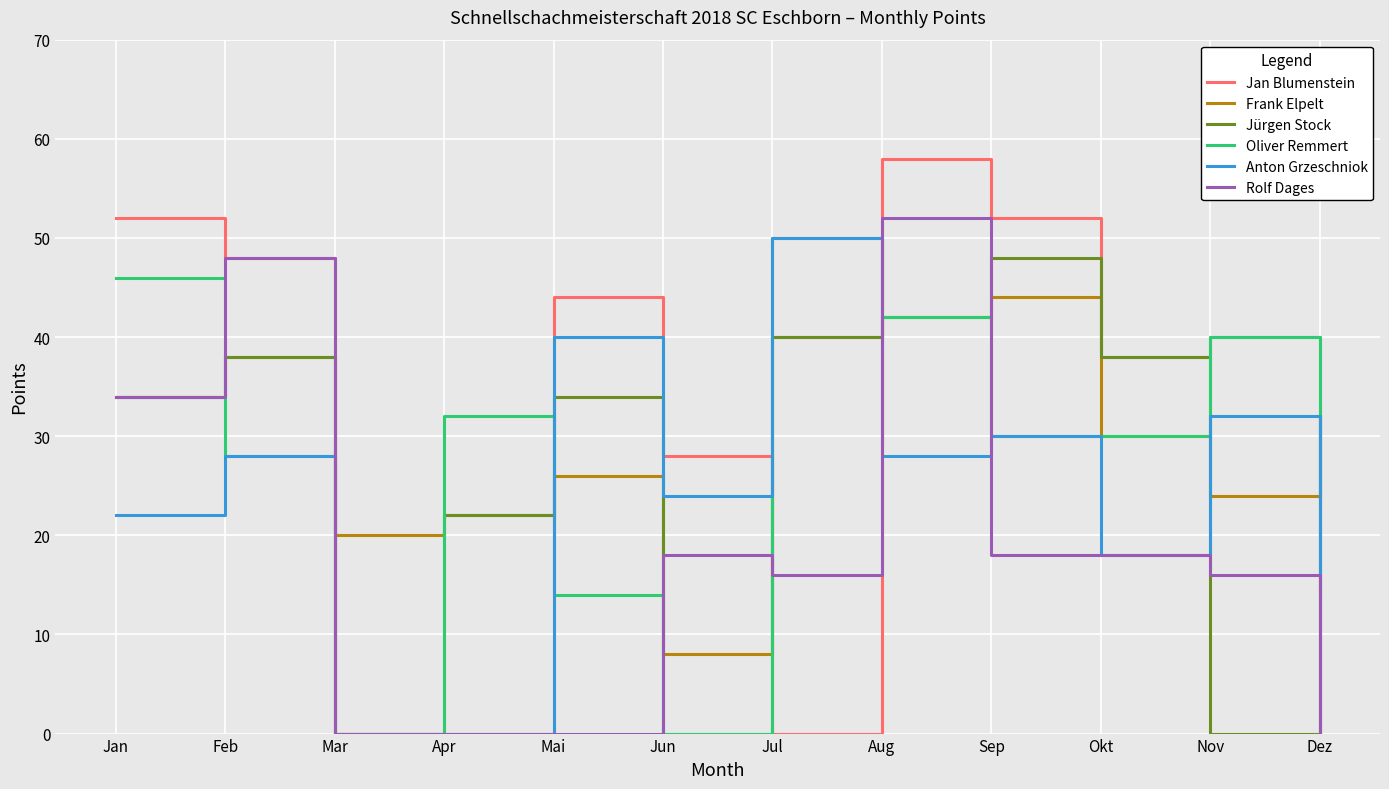

What is the difference between the second highest and minimum values in the Oliver Remmert series?

46